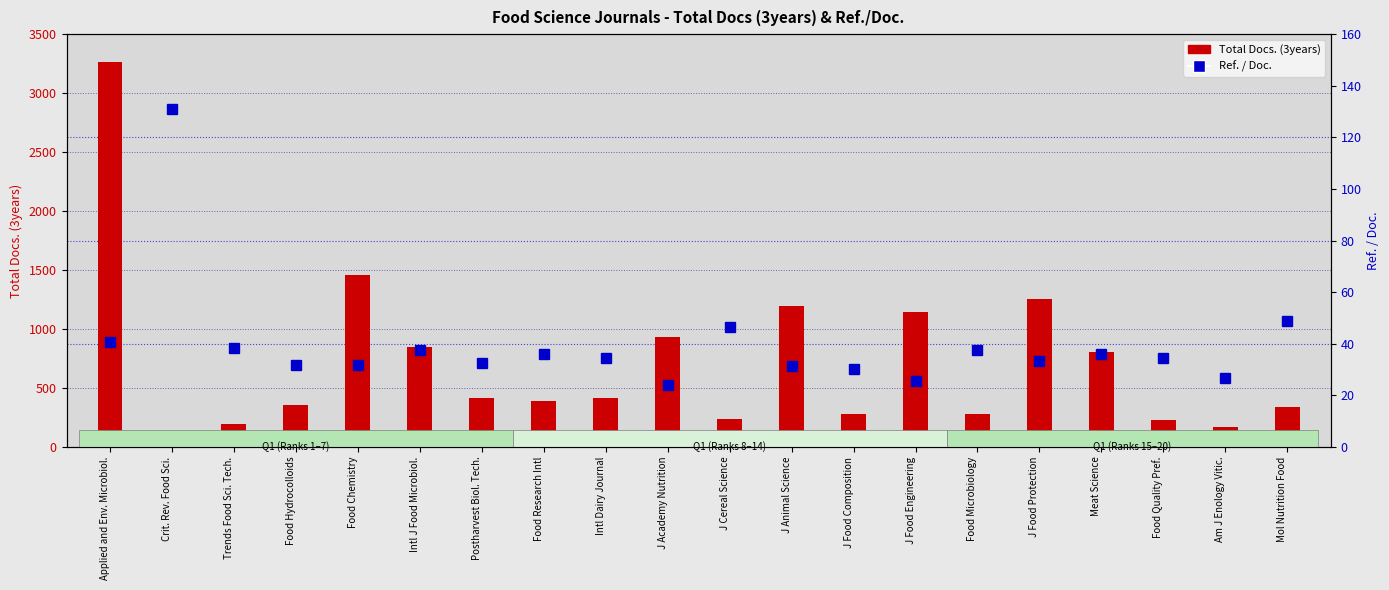

What is the smallest value displayed?

24.0